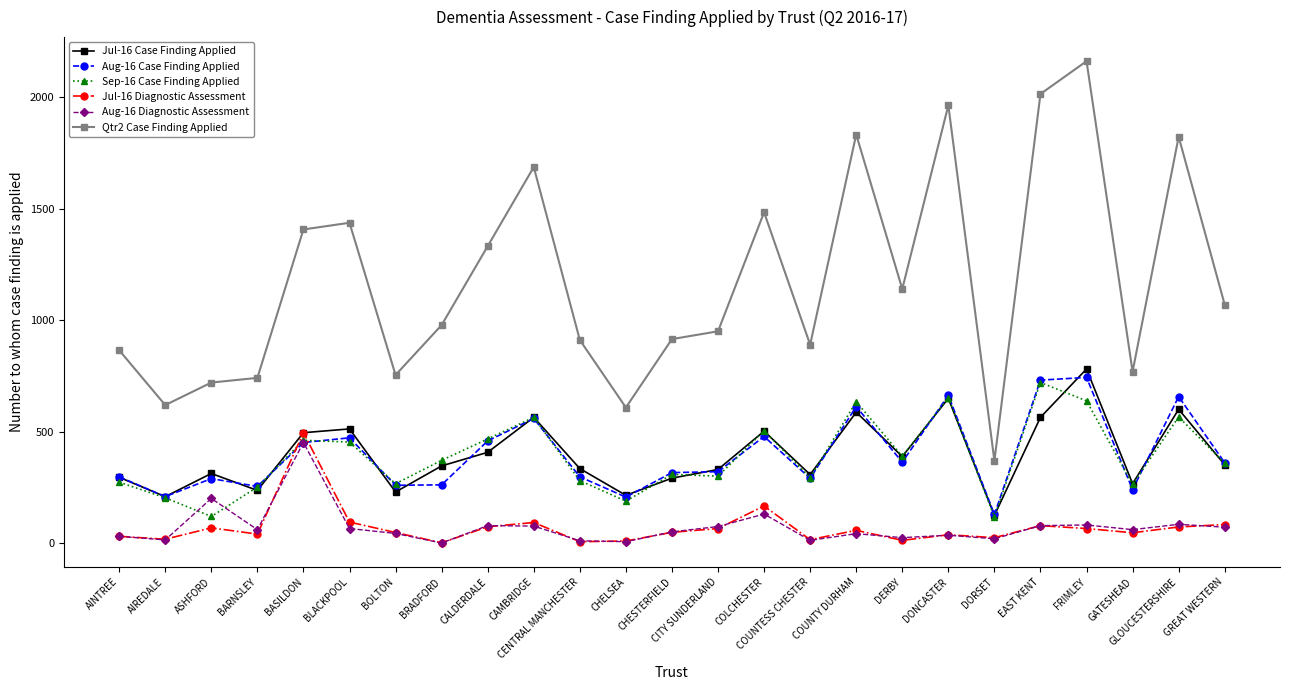

Is this an area chart (filled region under the line)?

No